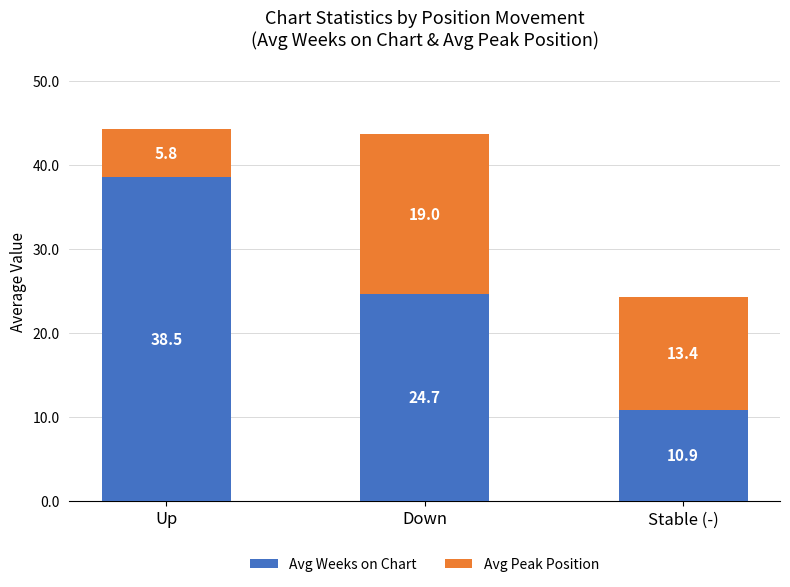

What is the lowest value of the Avg Weeks on Chart series?

10.9